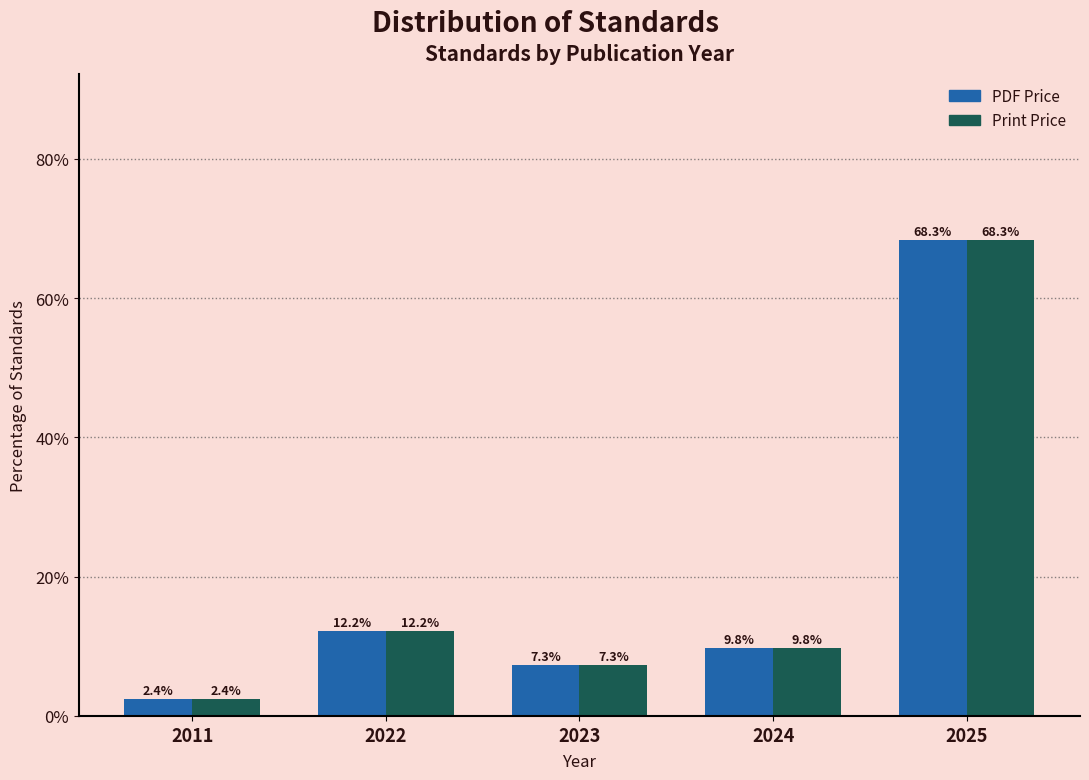

Reading left to right, what are all the values shown in this chart?

PDF Price: 2.4	12.2	7.3	9.8	68.3
Print Price: 2.4	12.2	7.3	9.8	68.3